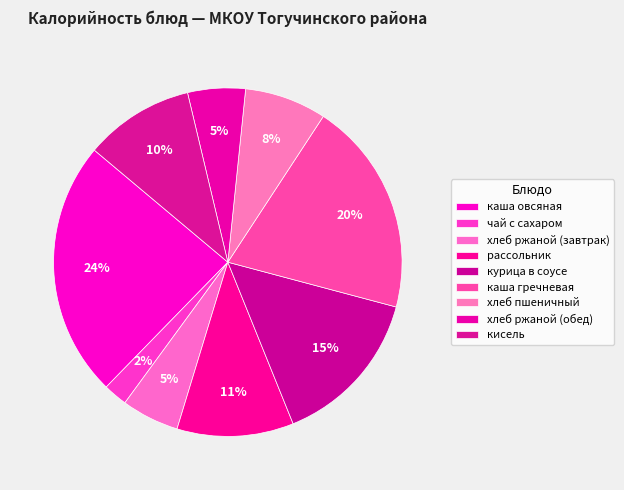

What percentage is the хлеб ржаной (обед) slice, to the nearest percent?

5%